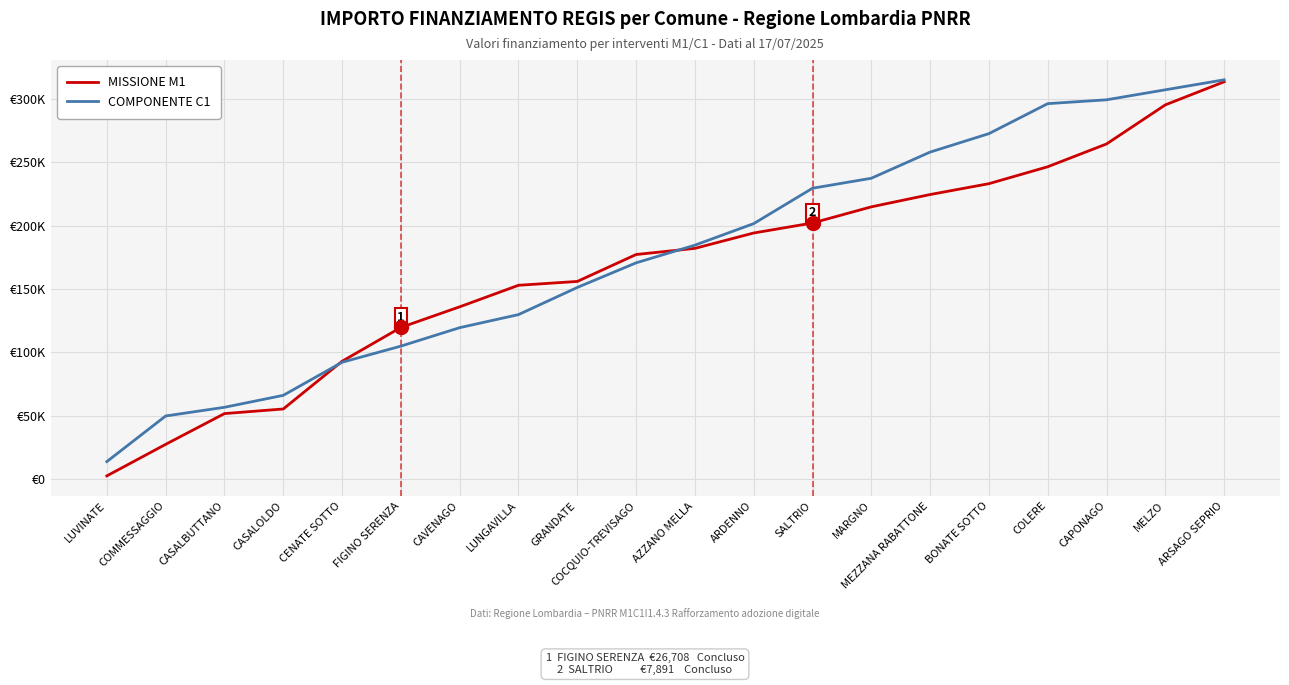

What are all the series names shown in the legend?

MISSIONE M1, COMPONENTE C1